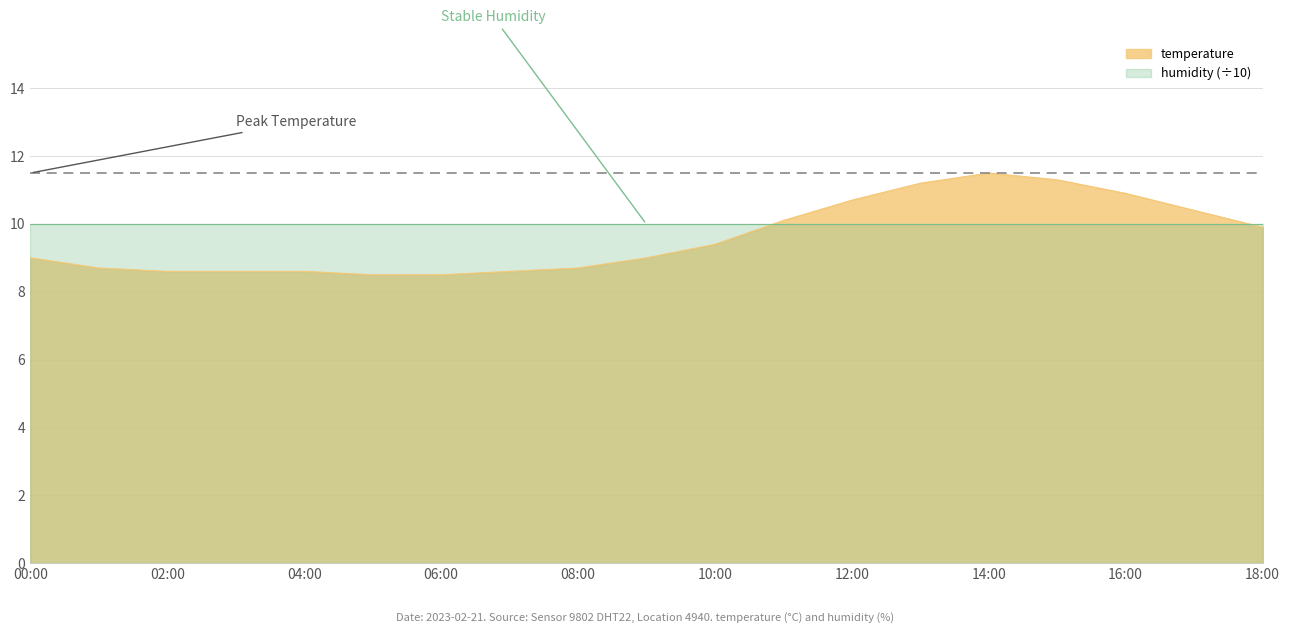

What is the value of the 11th point from the left?

9.4